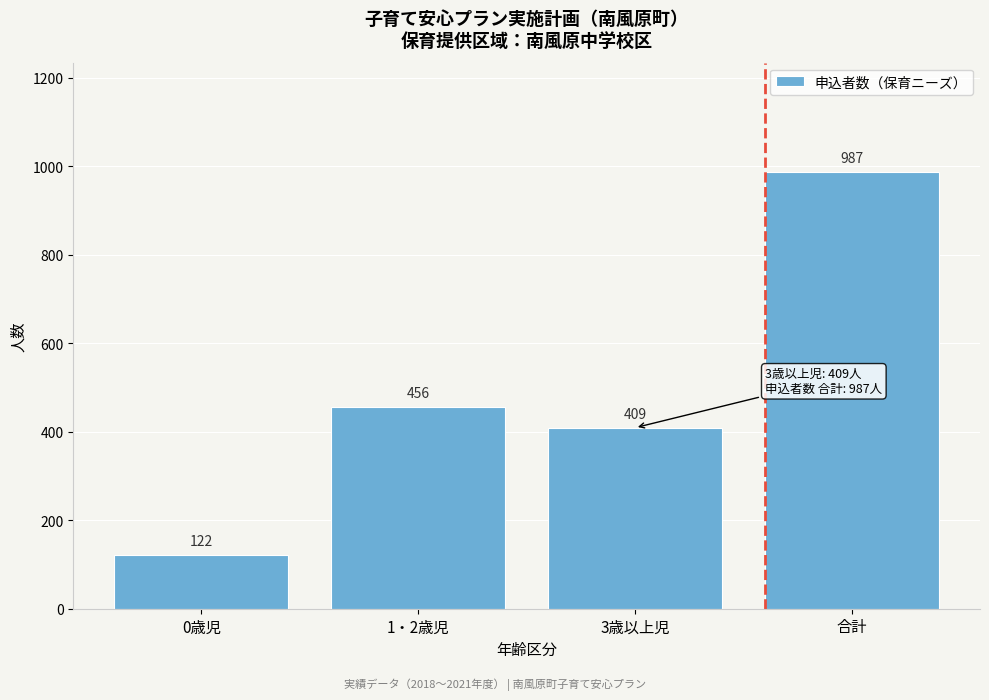

Reading right to left, extract all data points from this chart.

987	409	456	122